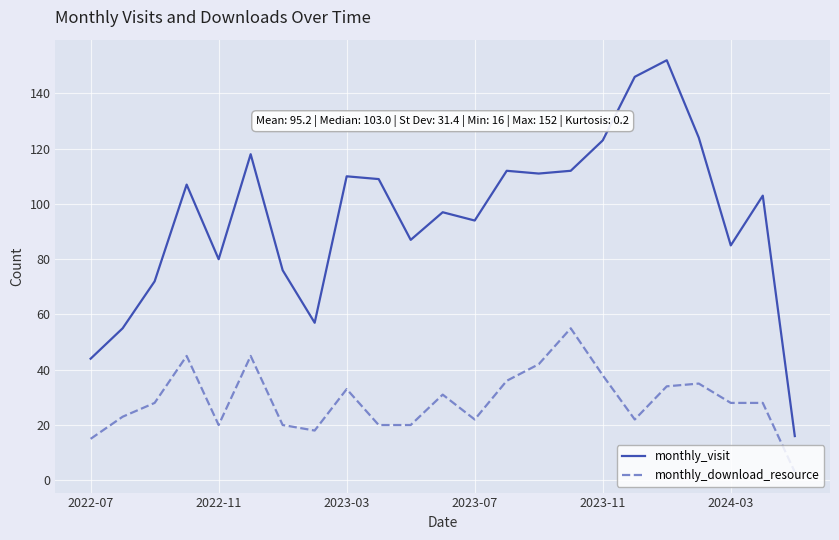

List the series in order of their overall mean, highest first.

monthly_visit, monthly_download_resource